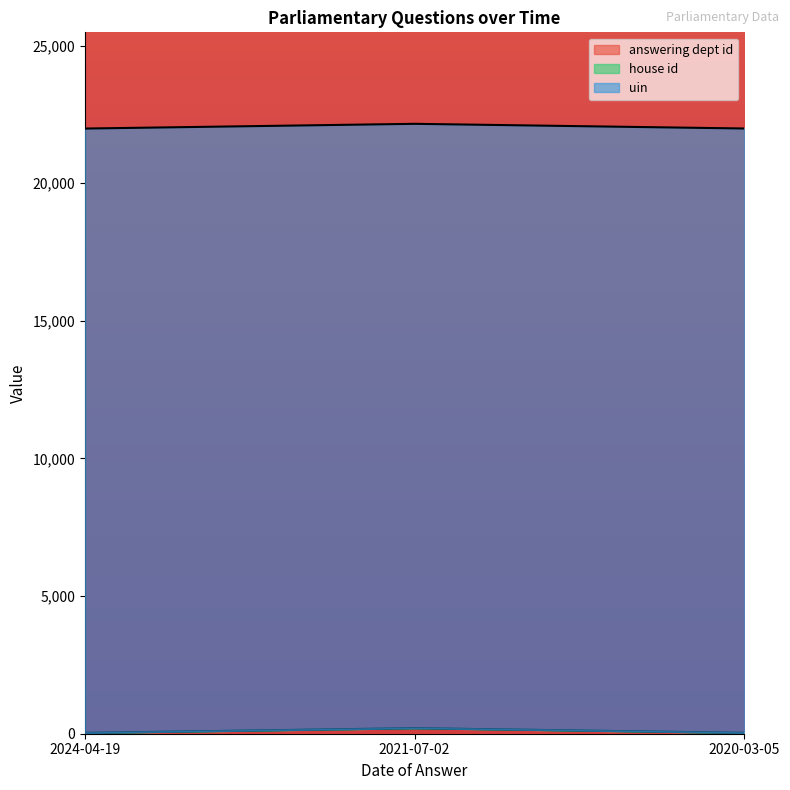

Which series changed the most between 2021-07-02 and 2020-03-05?

answering dept id